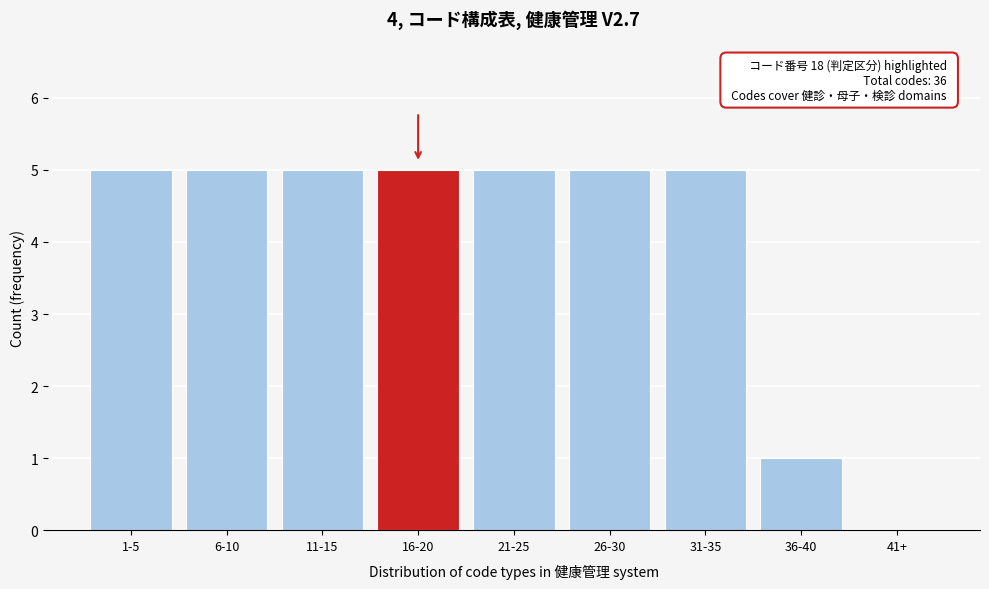

Reading left to right, list all the values displayed in this chart.

1-5=5	6-10=5	11-15=5	16-20=5	21-25=5	26-30=5	31-35=5	36-40=1	41+=0